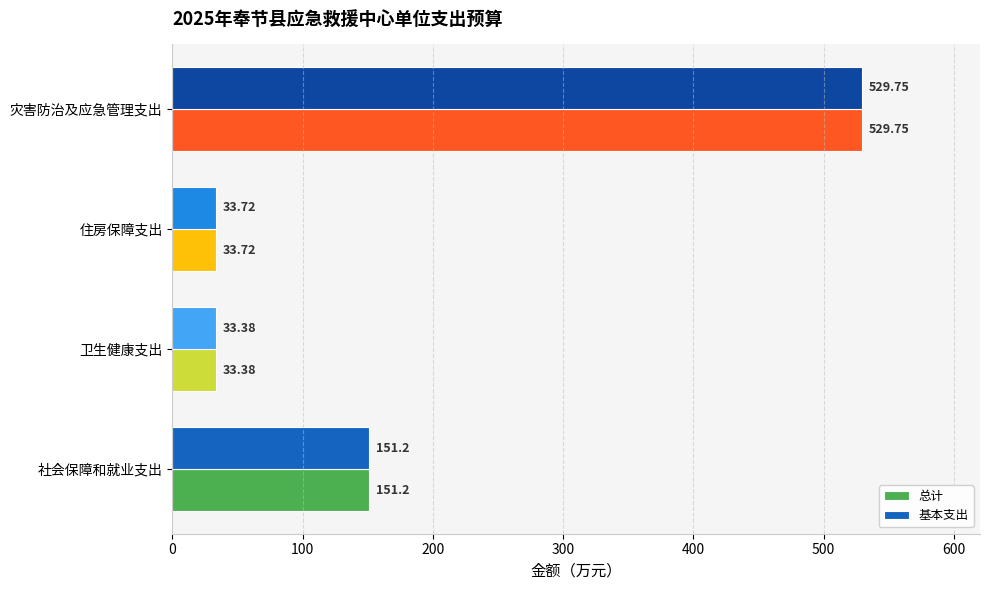

Is the value of 基本支出 at 卫生健康支出 greater than the value of 总计 at 社会保障和就业支出?

No